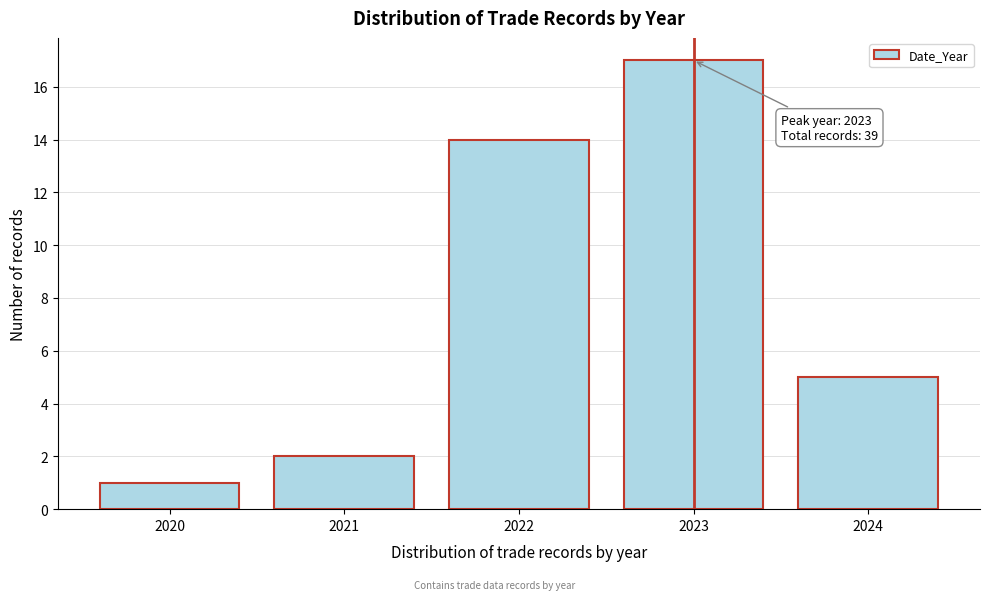

Reading left to right, list all the values displayed in this chart.

1	2	14	17	5